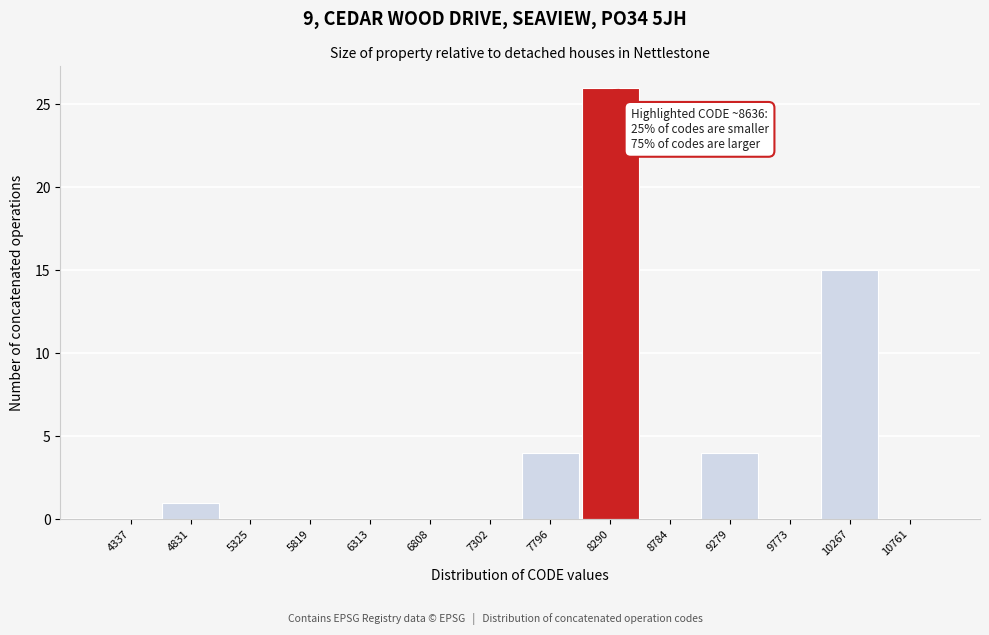

Reading left to right, list all the values displayed in this chart.

4337=0	4831=1	5325=0	5819=0	6313=0	6808=0	7302=0	7796=4	8290=26	8784=0	9279=4	9773=0	10267=15	10761=0